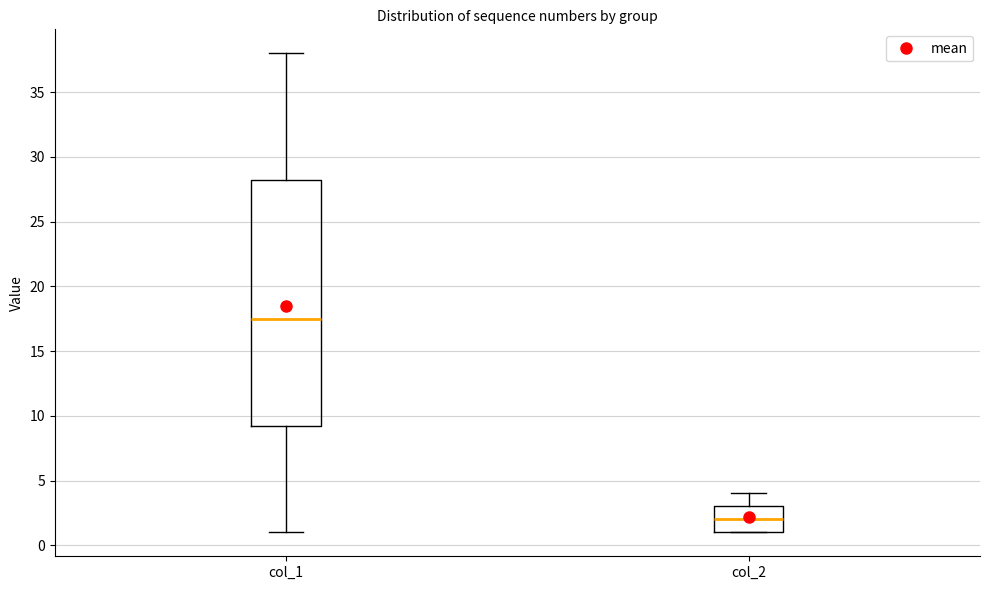

Reading left to right, transcribe this box plot: for each box, give where its median line is, the range the box spans, and where its two whiskers end, as read against the y-axis. The values are not printed on the chart, so give them approximately, as read against the axis.

col_1: median 17.5, box 9.5 to 28.5, whiskers 1.0 to 38.0
col_2: median 2.0, box 1.0 to 3.0, whiskers 1.0 to 4.0